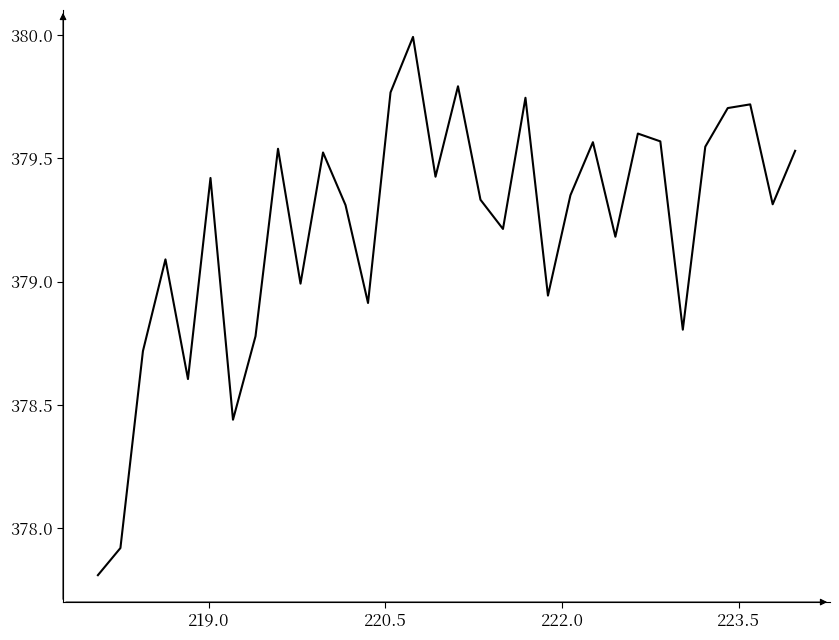

What is the maximum value shown in the chart?

380.0